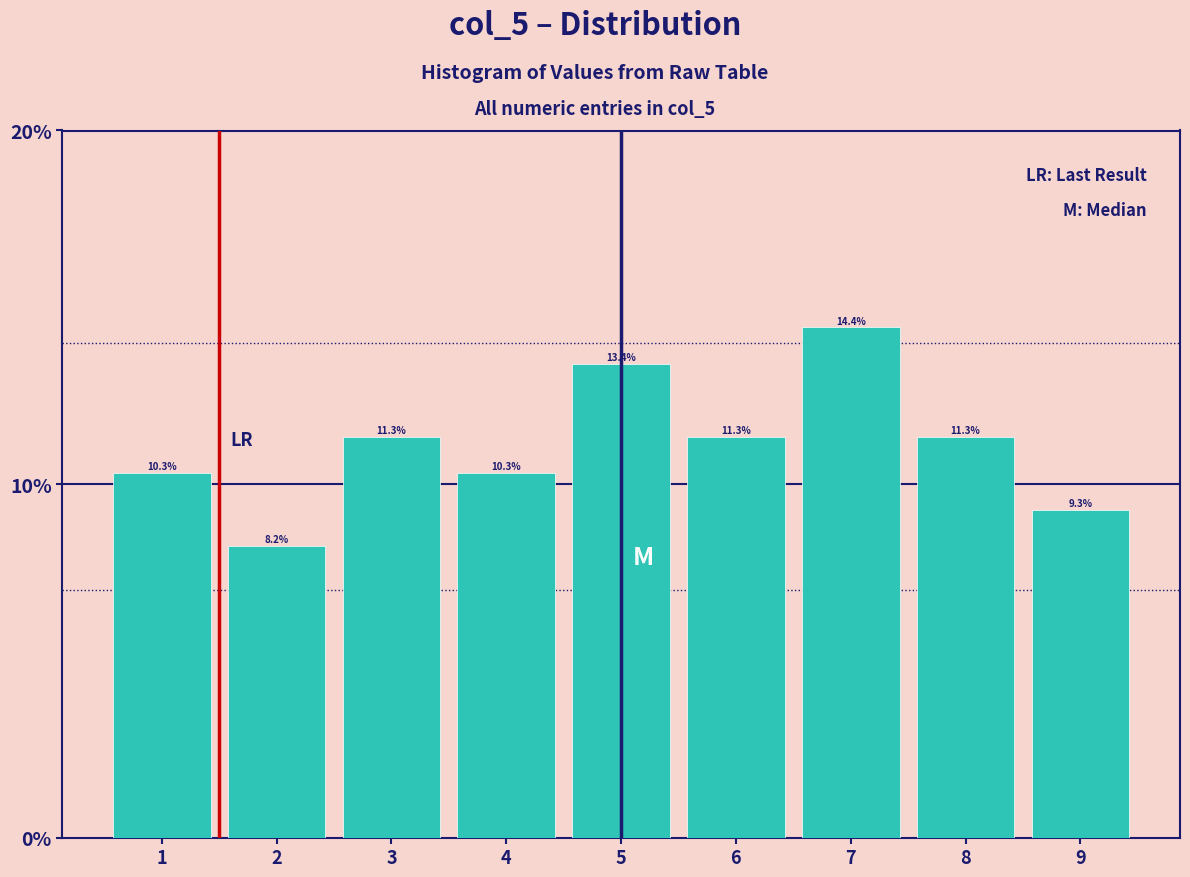

What is the height of the bar covering 8.5 to 9.5 on the x-axis?

9.3